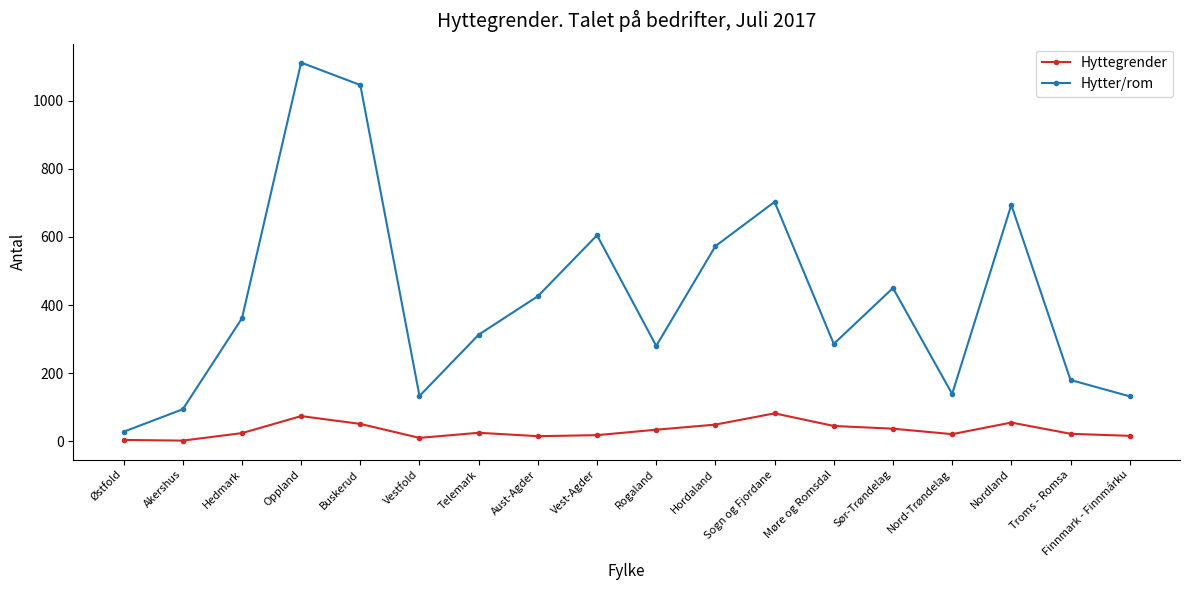

Where is the first local maximum for Hytter/rom?

Oppland